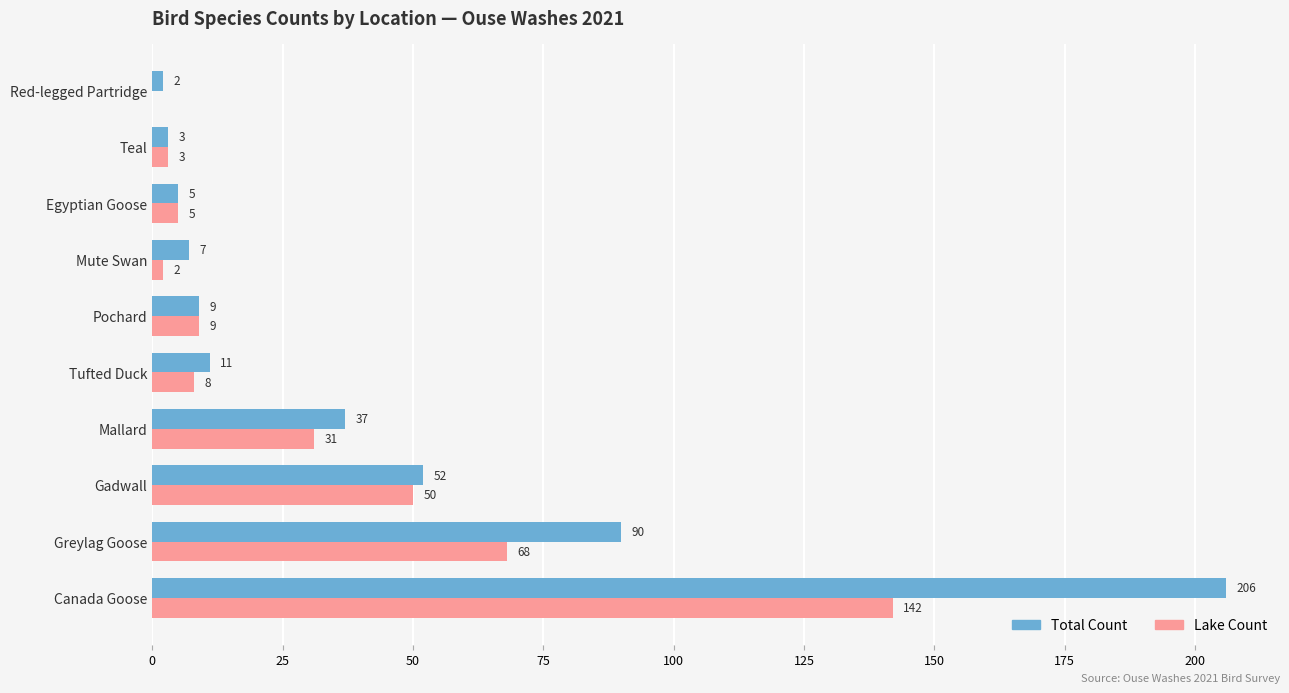

Between Egyptian Goose and Red-legged Partridge, which series saw the biggest shift?

Lake Count